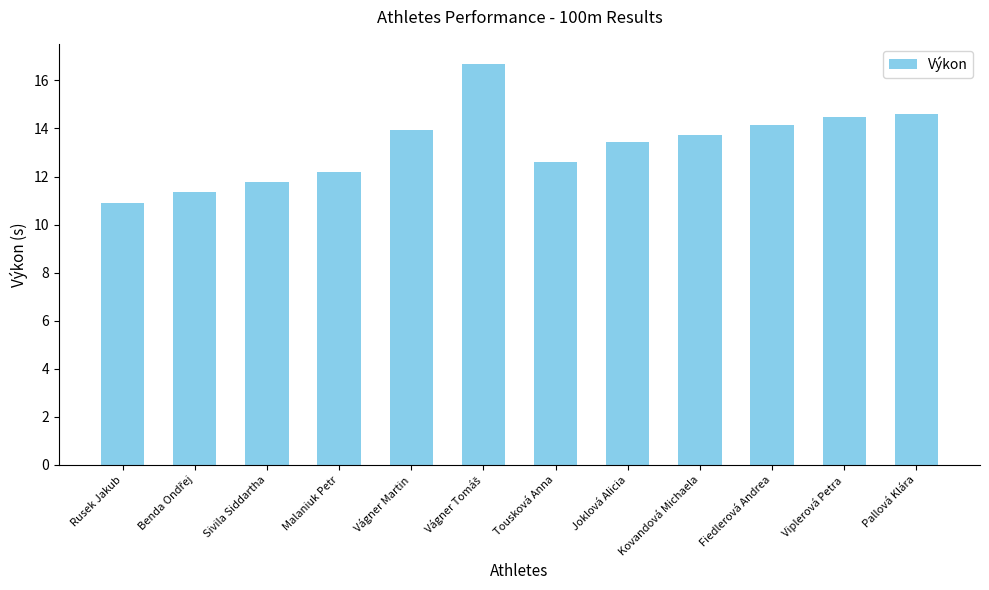

Which category has the lowest value across all series?

Rusek Jakub